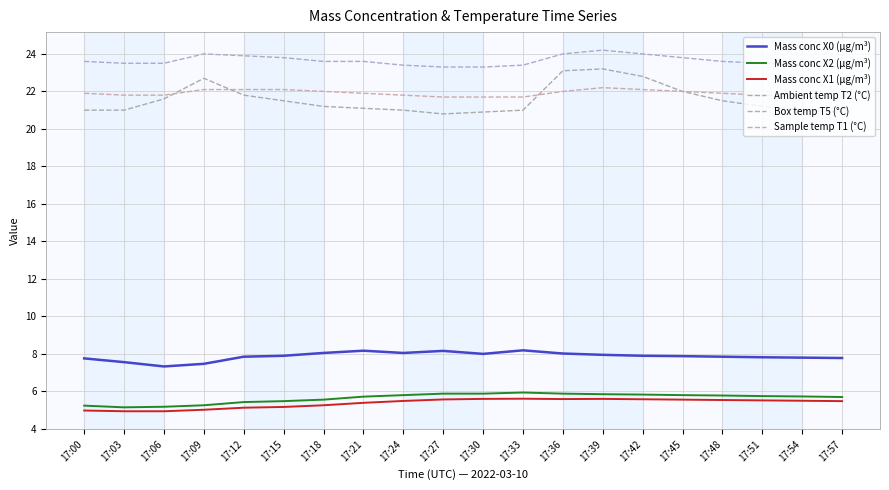

Rank the series by their maximum value, from lowest to highest.

Mass conc X1 (μg/m³), Mass conc X2 (μg/m³), Mass conc X0 (μg/m³), Sample temp T1 (°C), Ambient temp T2 (°C), Box temp T5 (°C)